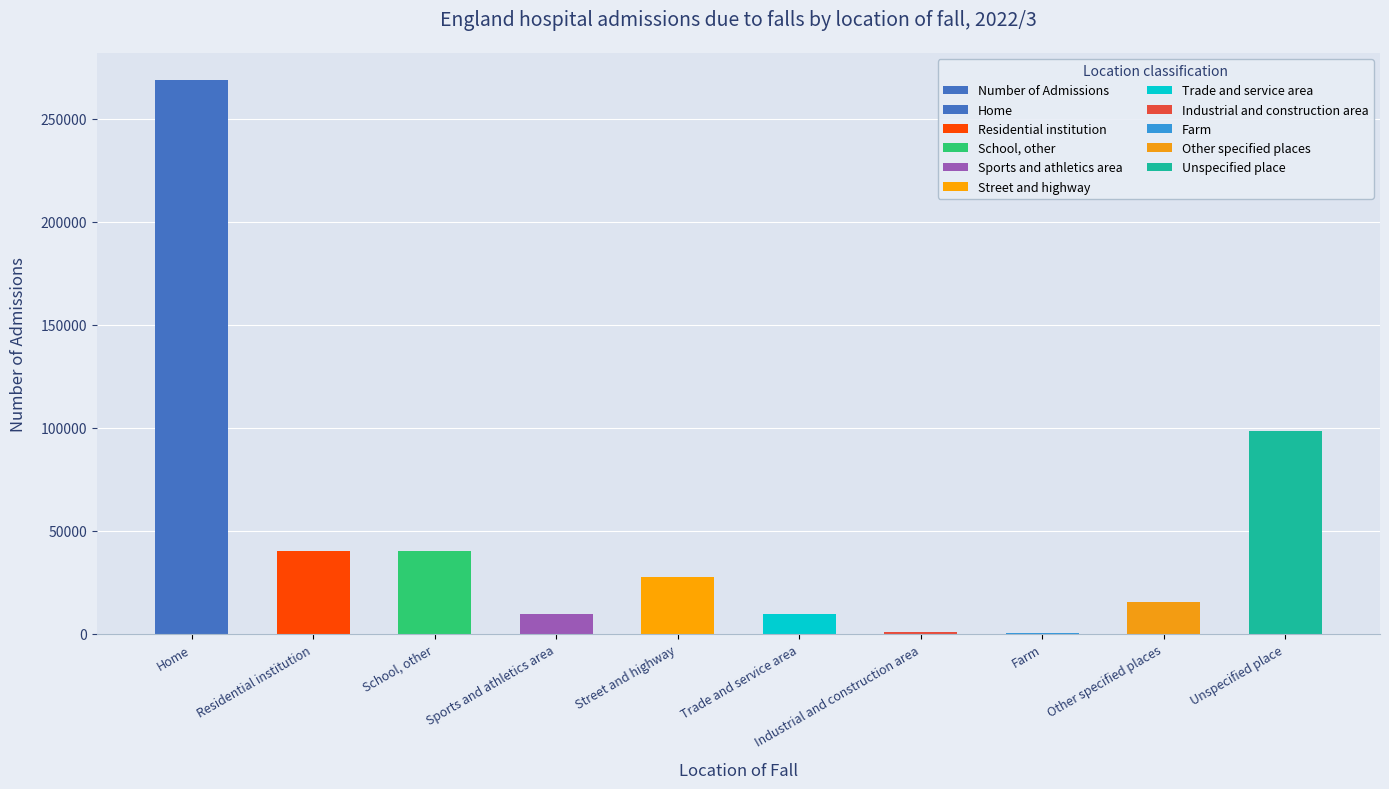

How many data points does each series have?

10